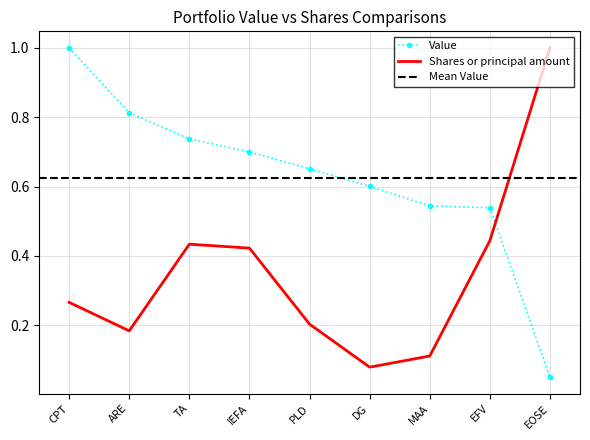

What are all the series names shown in the legend?

Value, Shares or principal amount